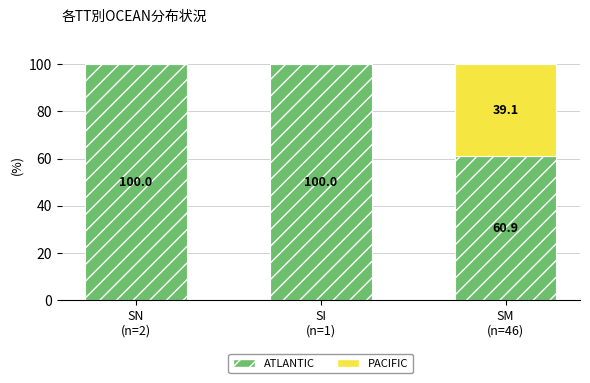

What is the highest value of the ATLANTIC series?

100.0